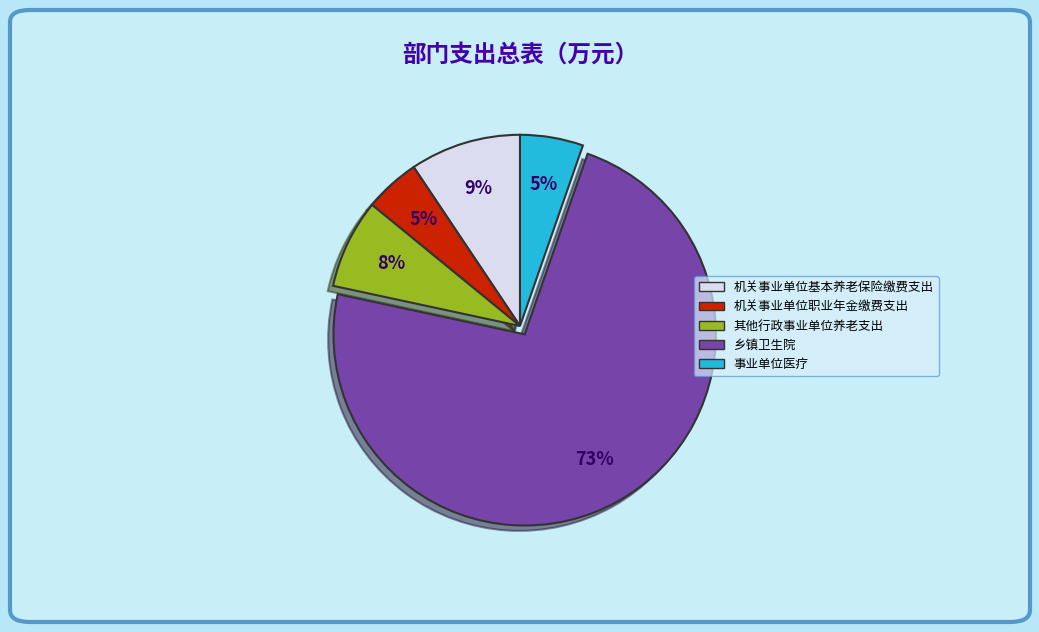

Is the sum of 乡镇卫生院 and 事业单位医疗 greater than half?

Yes